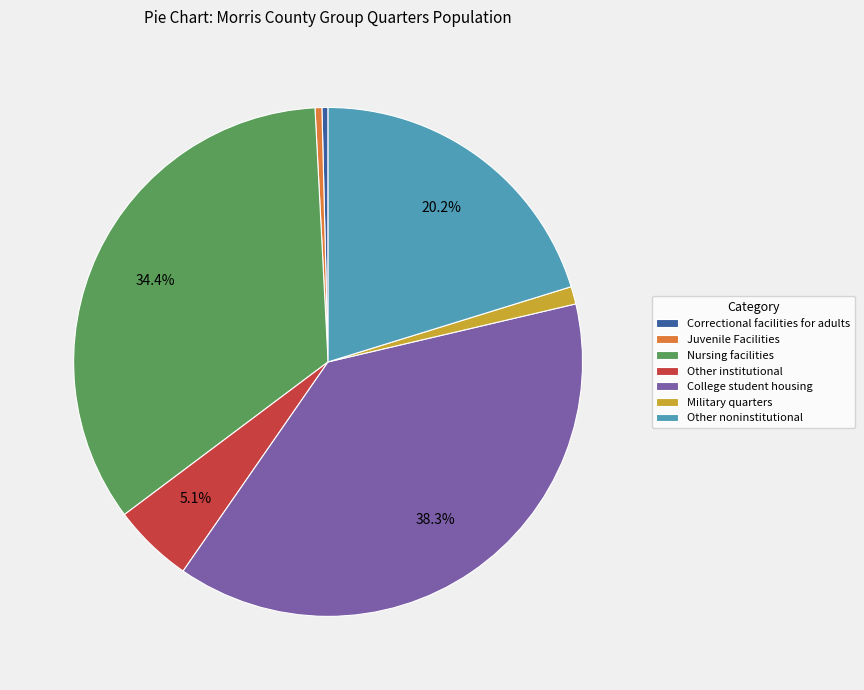

Which category has the biggest portion of the pie?

College student housing